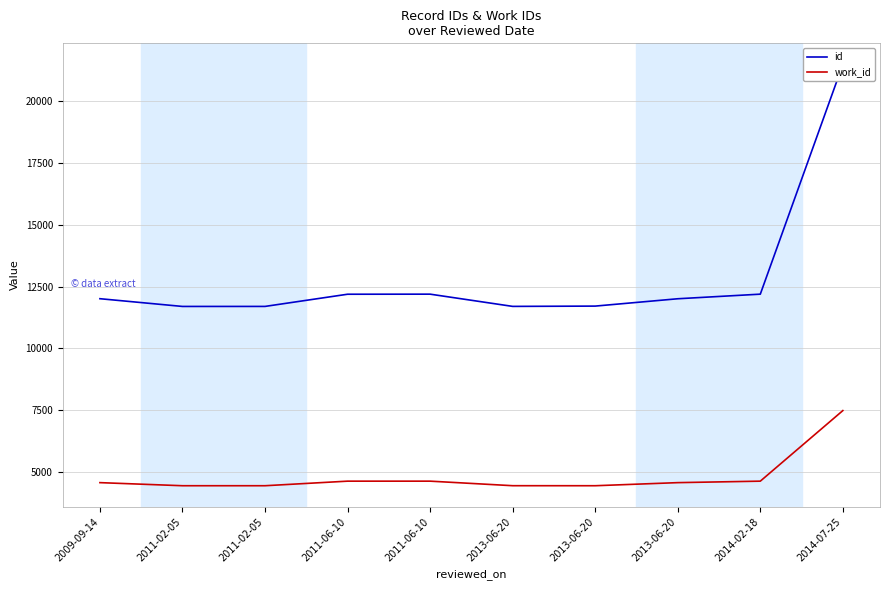

Rank the series at 2013-06-20 from highest to lowest value.

id, work_id